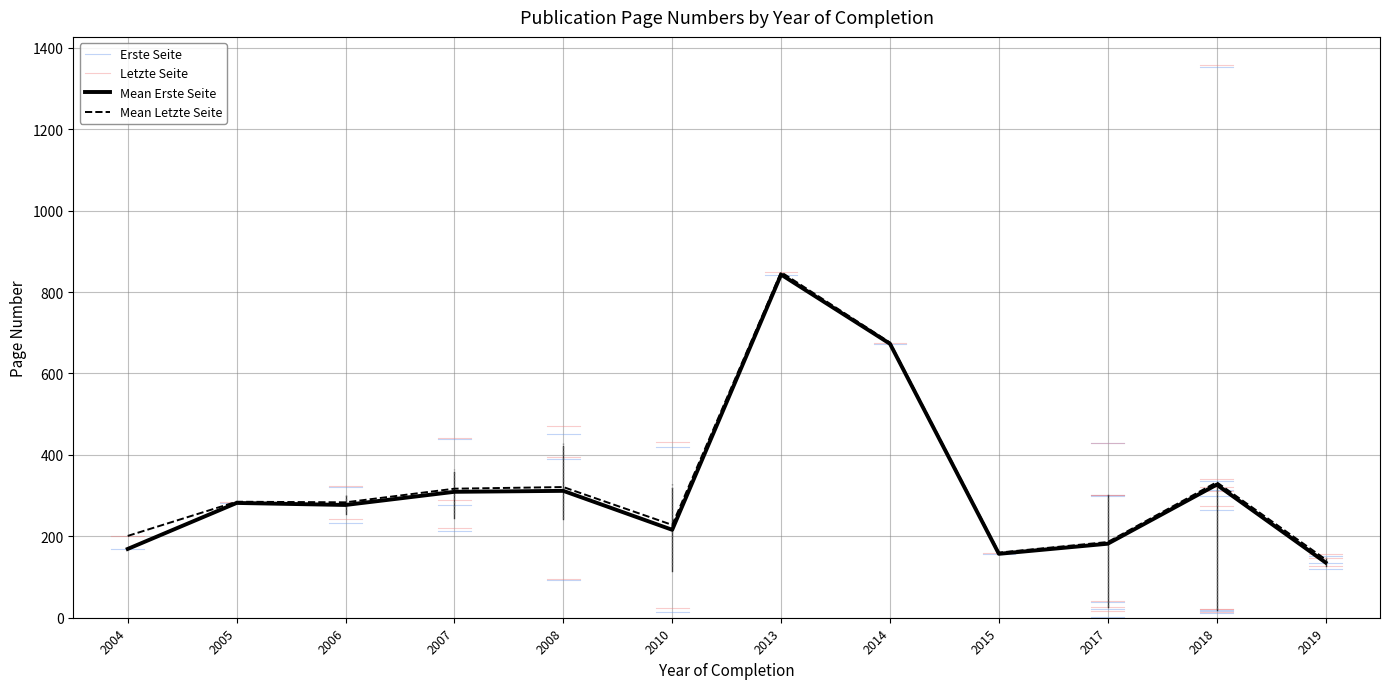

What is the value of the Erste Seite point at the 11th from the left?

22